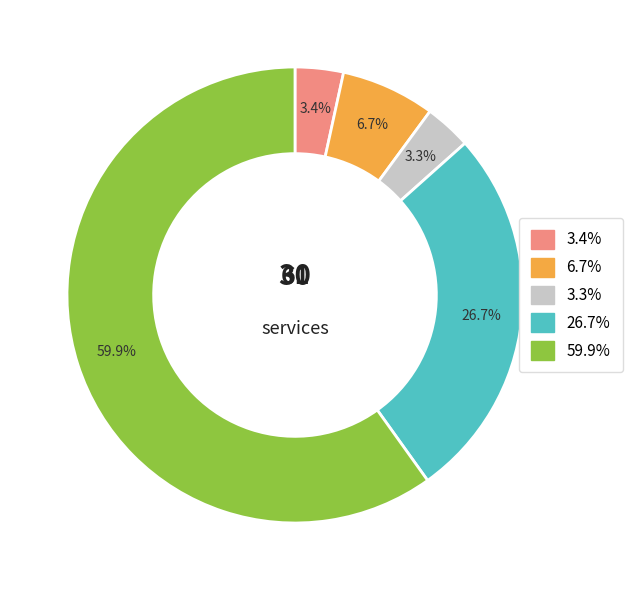

Count the number of slices in the pie.

5